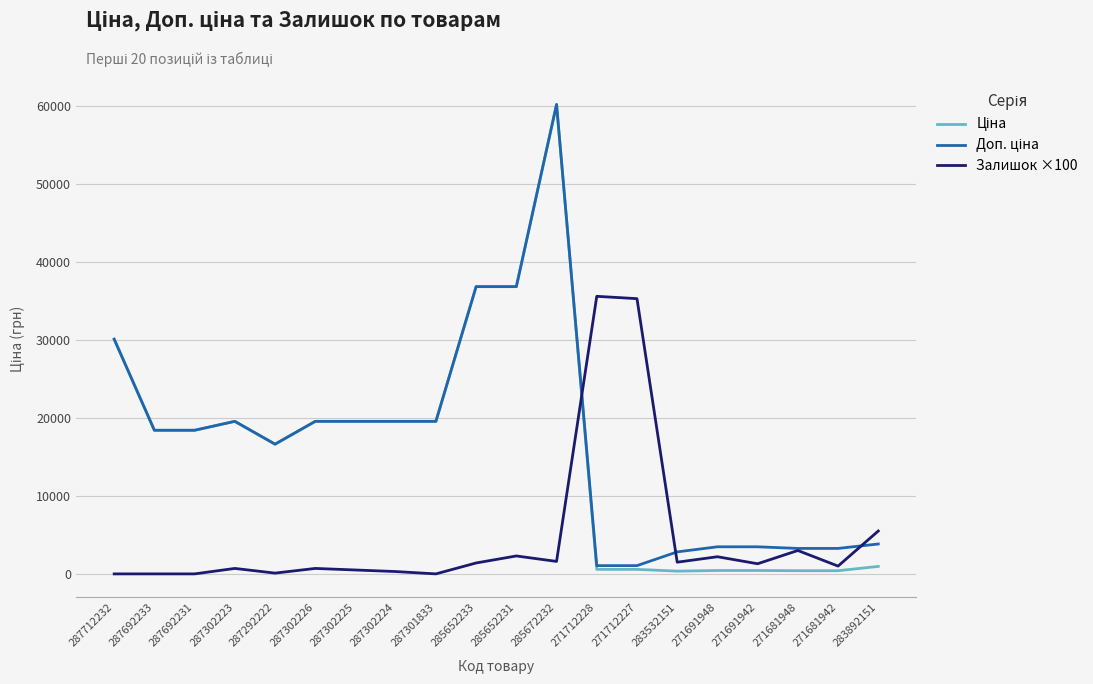

How many lines are shown in the chart?

3